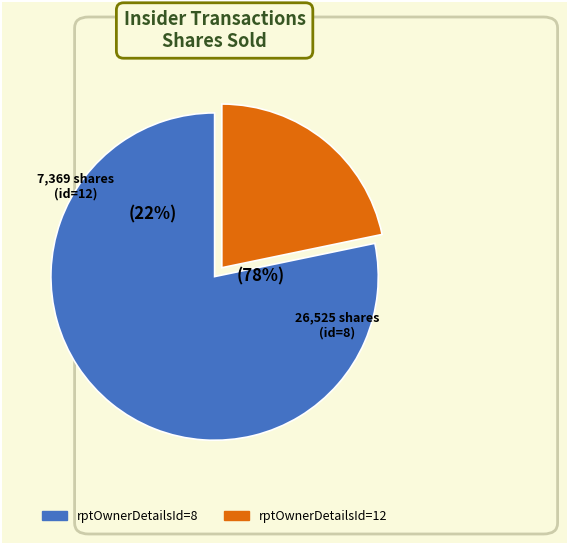

What is the total percentage of 8 and 12?

100.0%